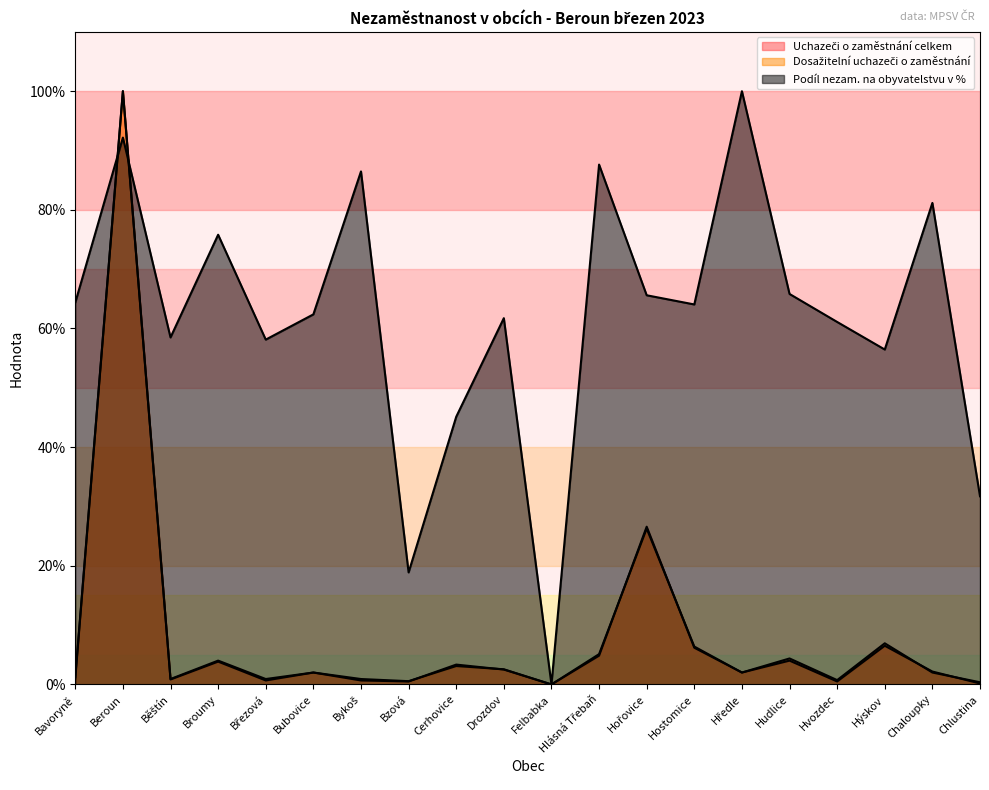

In Dosažitelní uchazeči o zaměstnání, how many points are higher than both neighbors (excluding endpoints)?

7